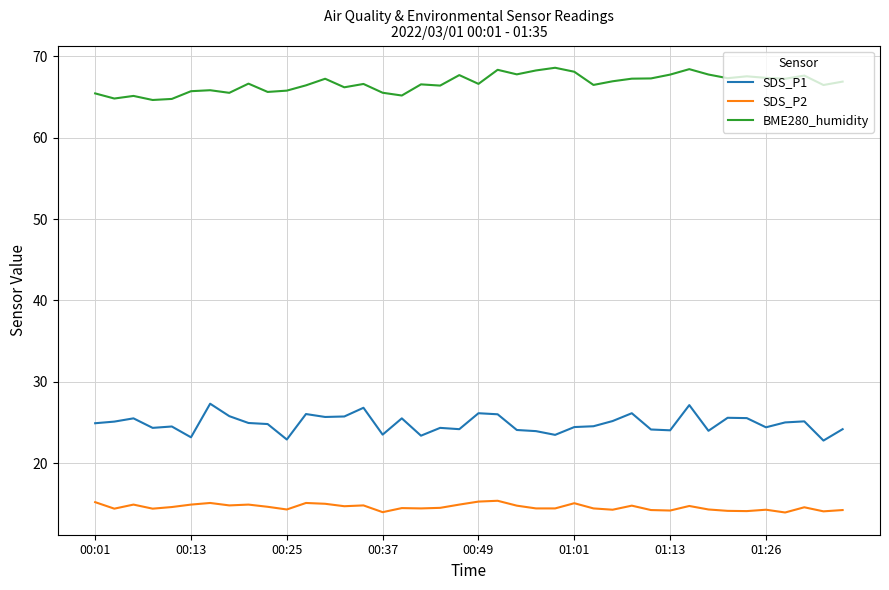

How many series are shown in this chart?

3